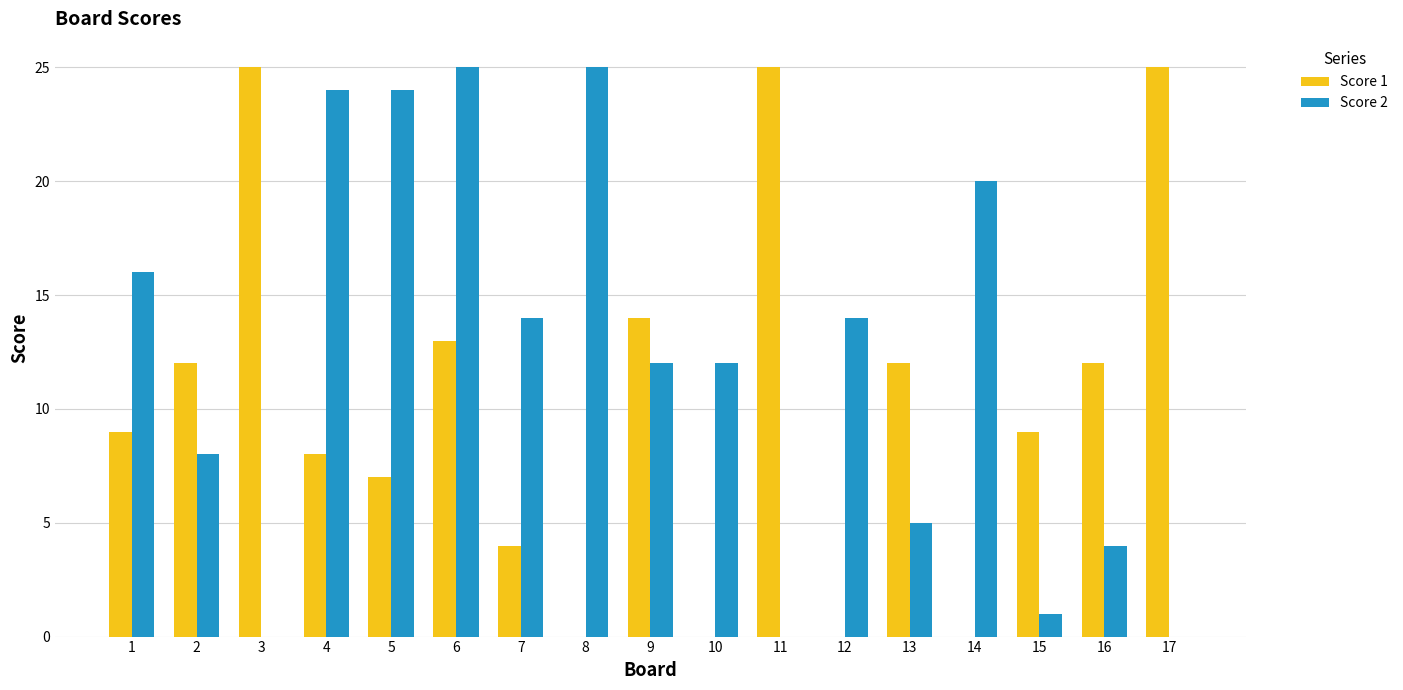

Count the number of data series in this chart.

2